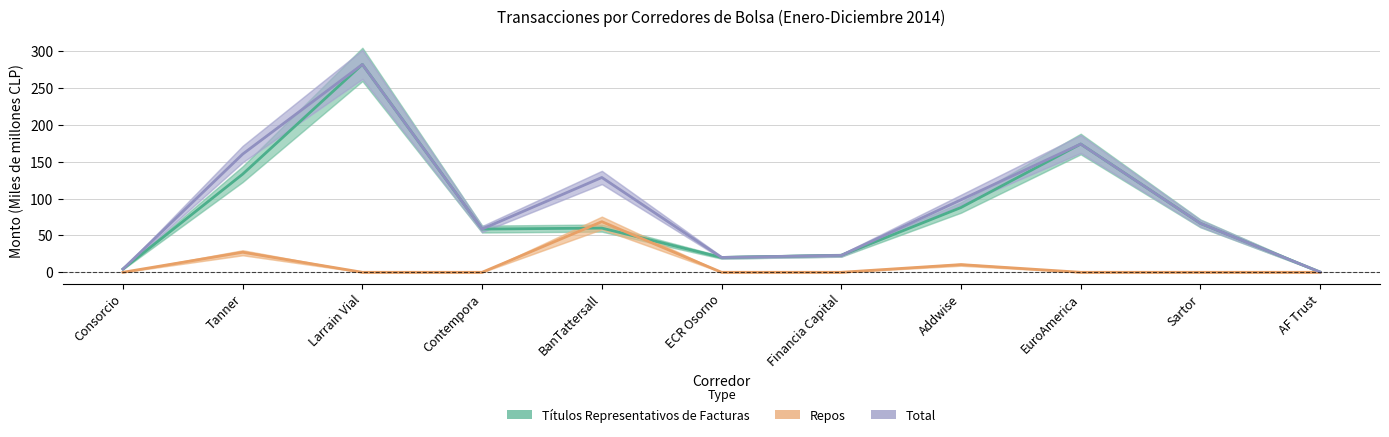

True or false: Títulos Representativos de Facturas and Repos intersect in this chart.

True